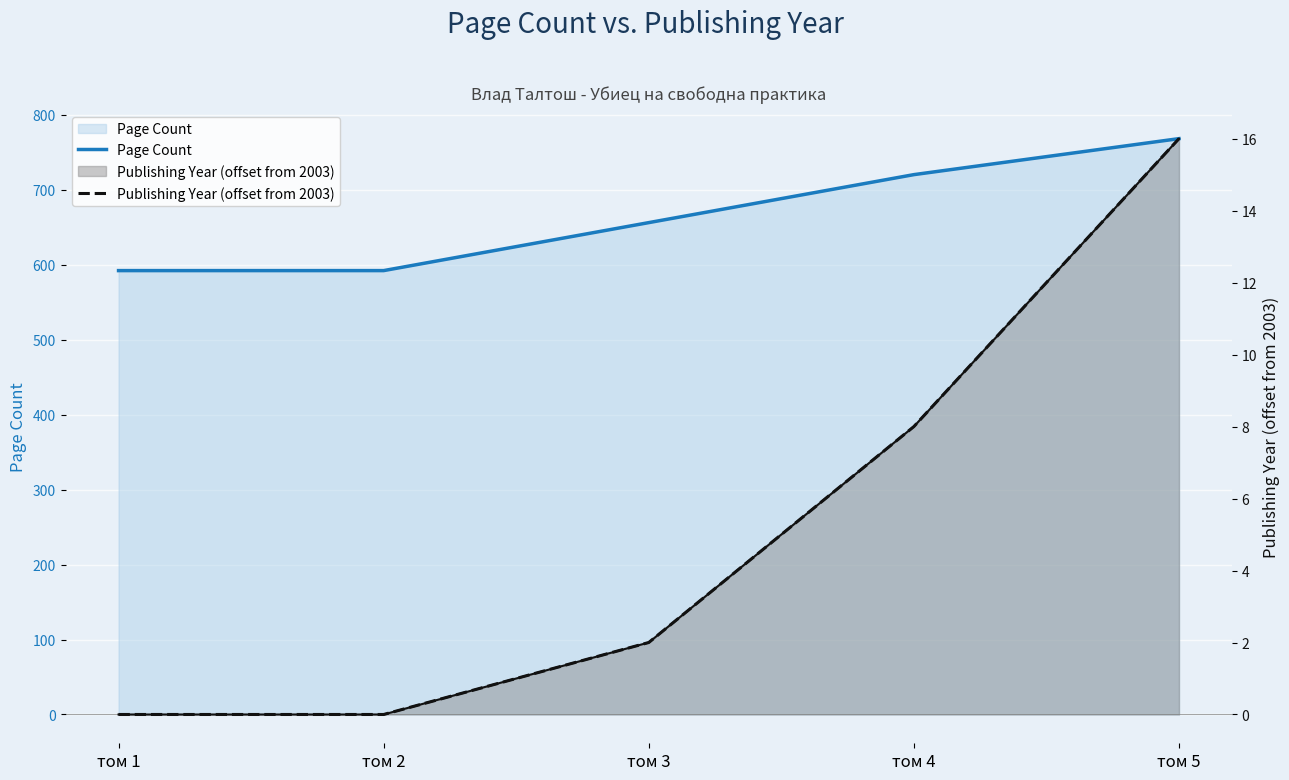

What is the difference between the maximum and minimum values in the Publishing Year (offset from 2003) series?

16